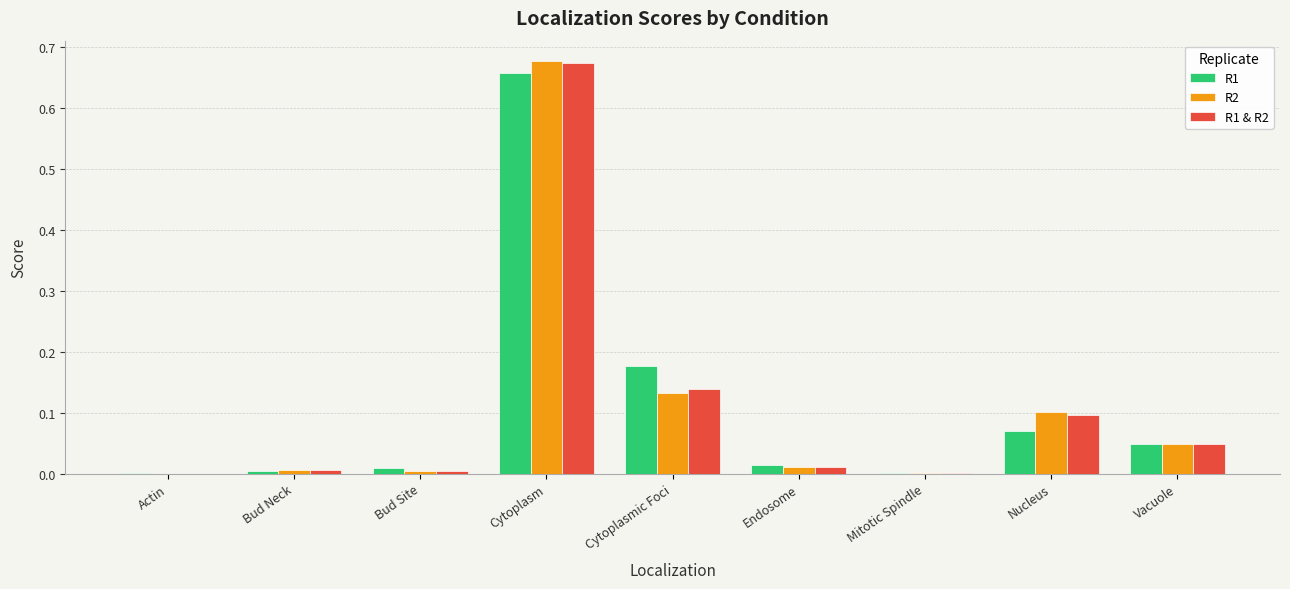

What are all the series names shown in the legend?

R1, R2, R1 & R2